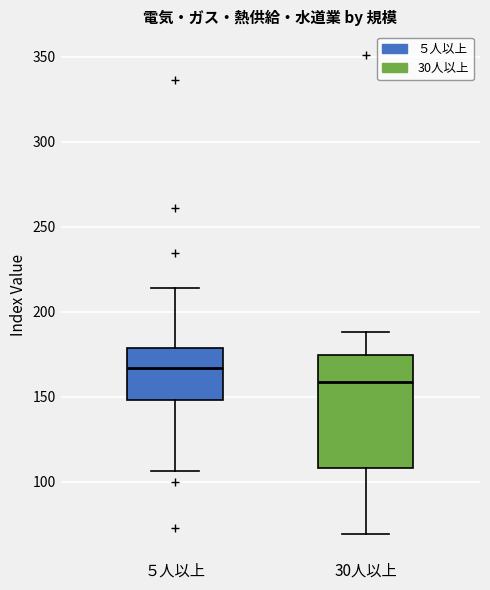

Which box is the tallest, from its lower edge to its upper edge?

30人以上